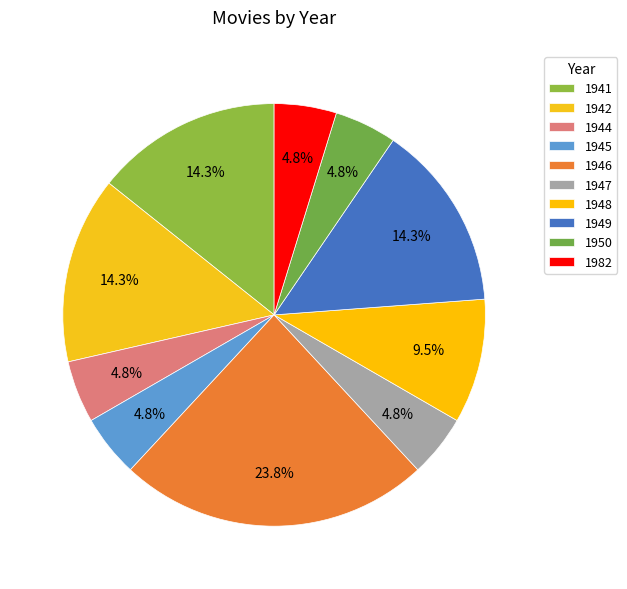

Is the sum of 1982 and 1946 greater than half?

No